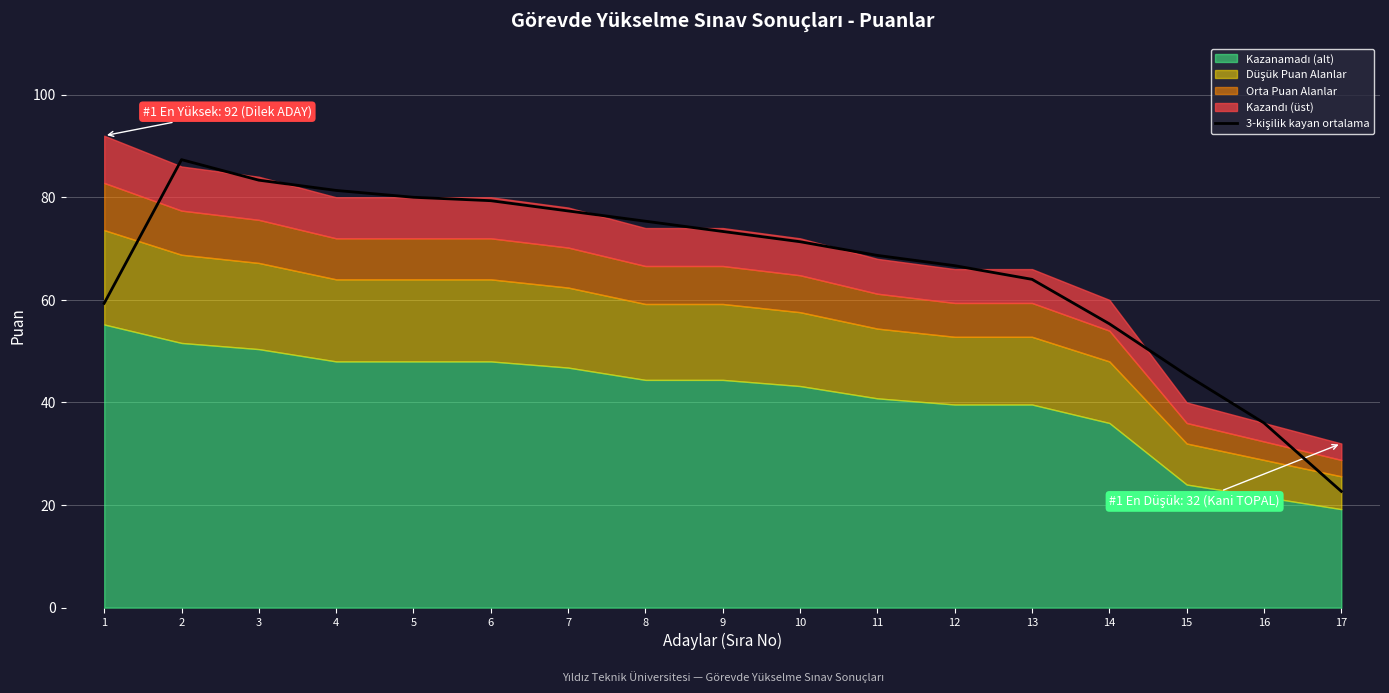

What is the difference between the values at 5 and 16?

44.0